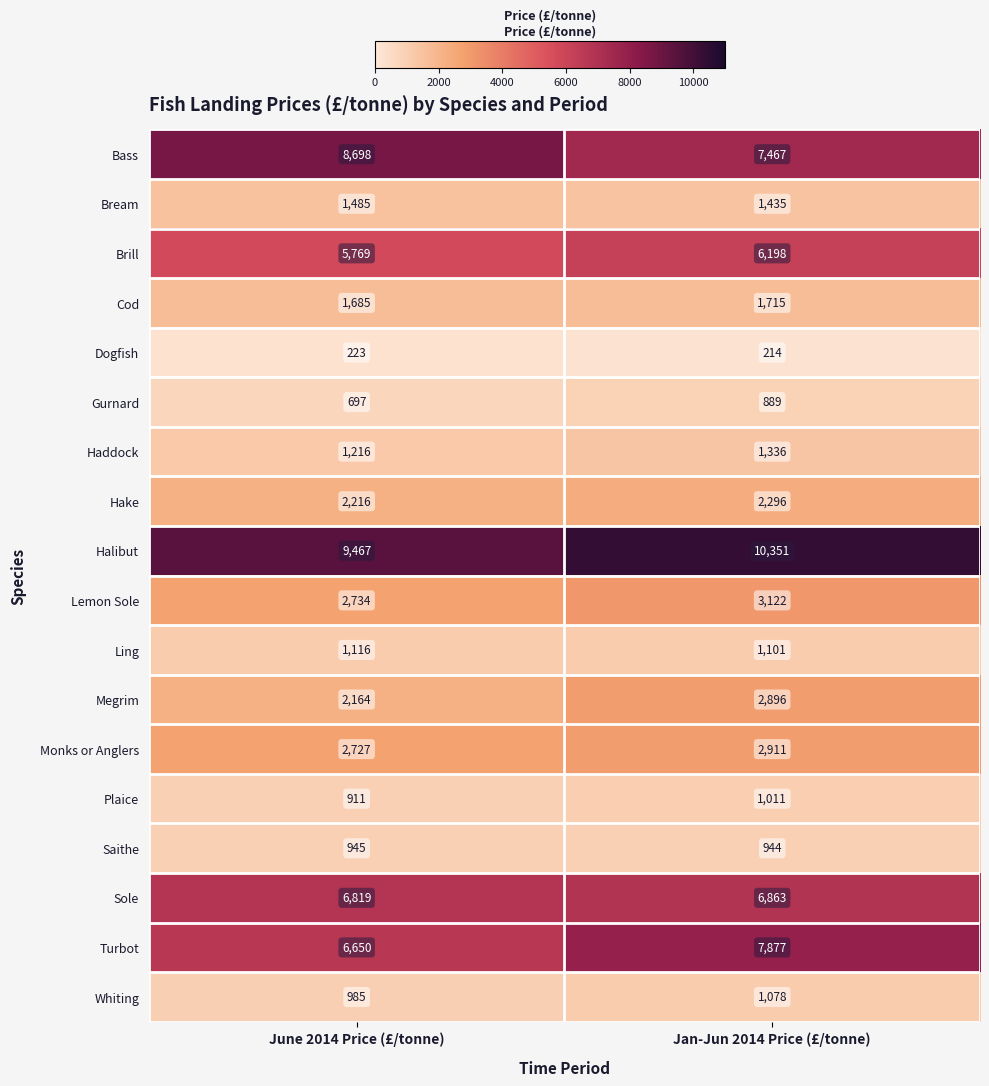

What is the minimum value shown in the chart?

214